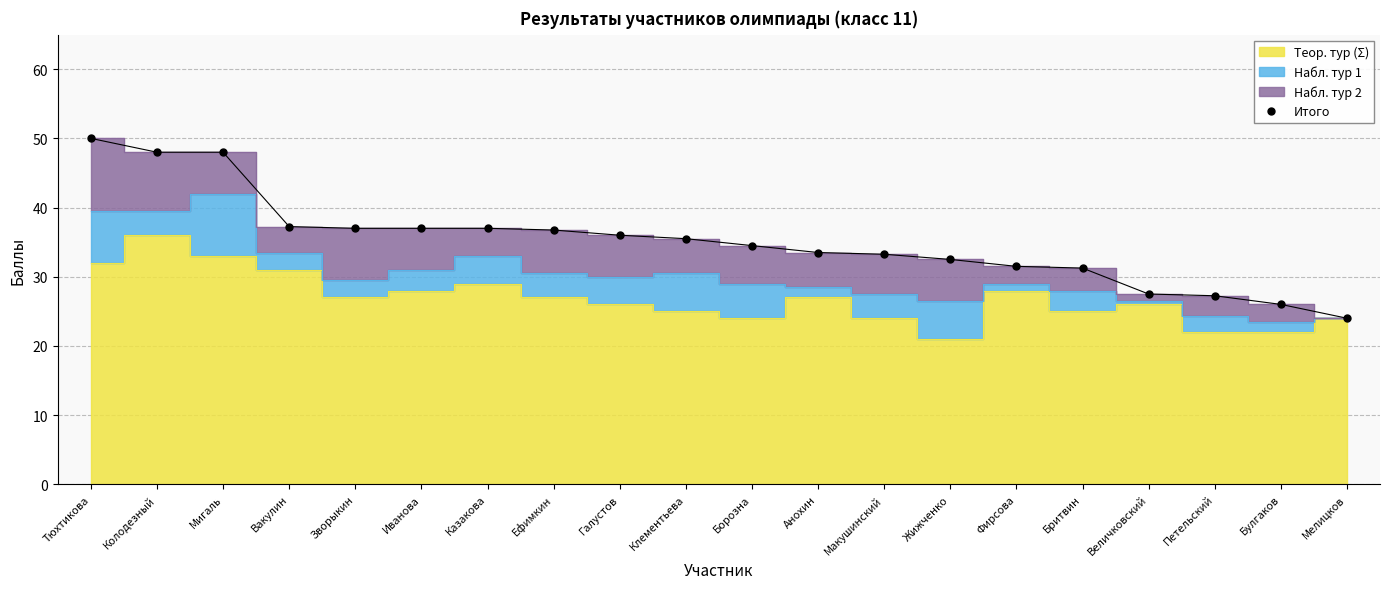

How many data points are less than 35?

10